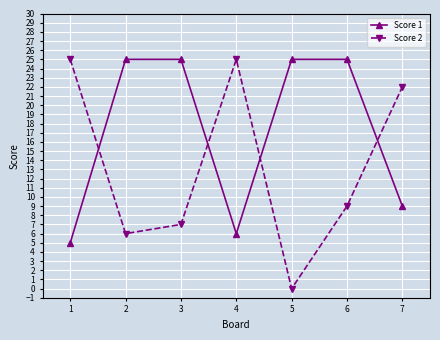

Is it true that Score 2 equals 4 at 1?

False